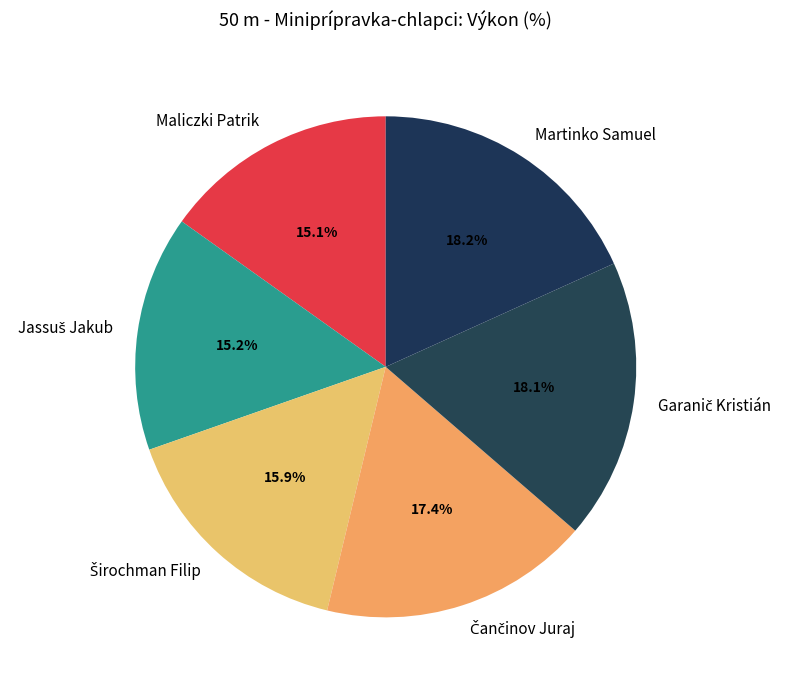

Is there a majority slice in this chart?

No